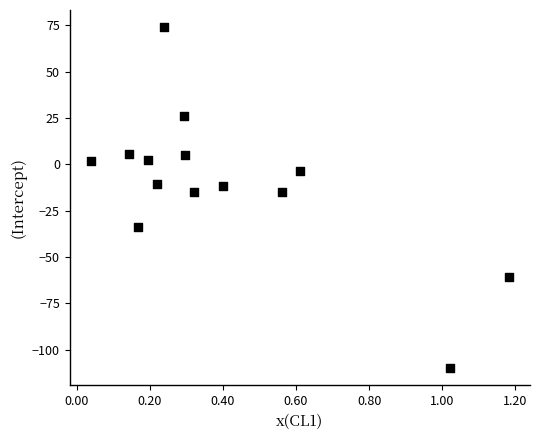

What is the range of Y values (max minus min)?

184.1